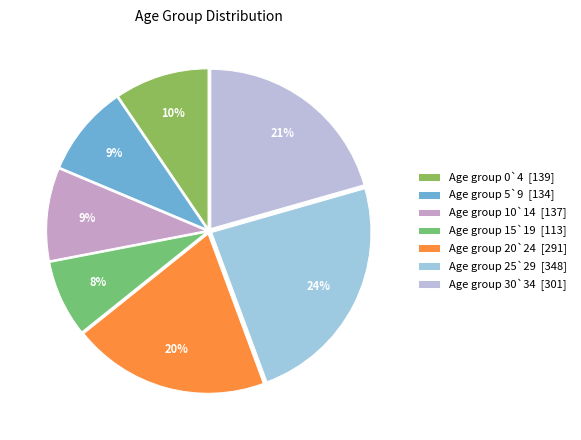

How many slices are in this pie chart?

7